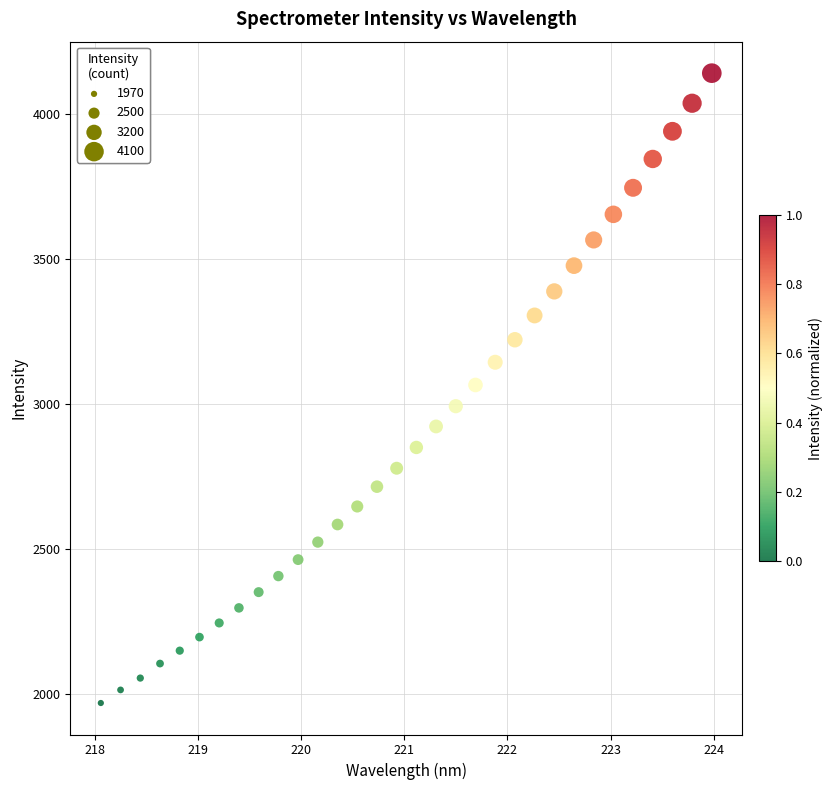

What is the range of Y values (max minus min)?

2169.2